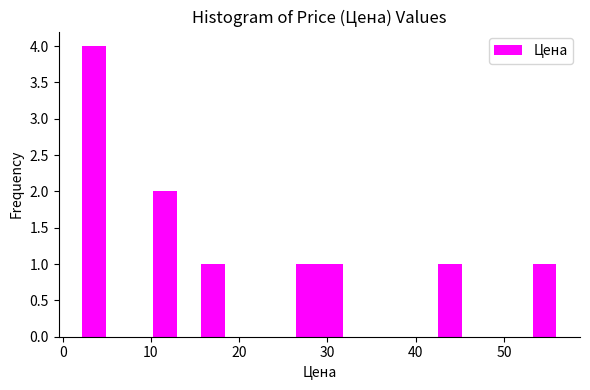

Read against the x-axis, roughly where is the centre of the tallest bar?

4